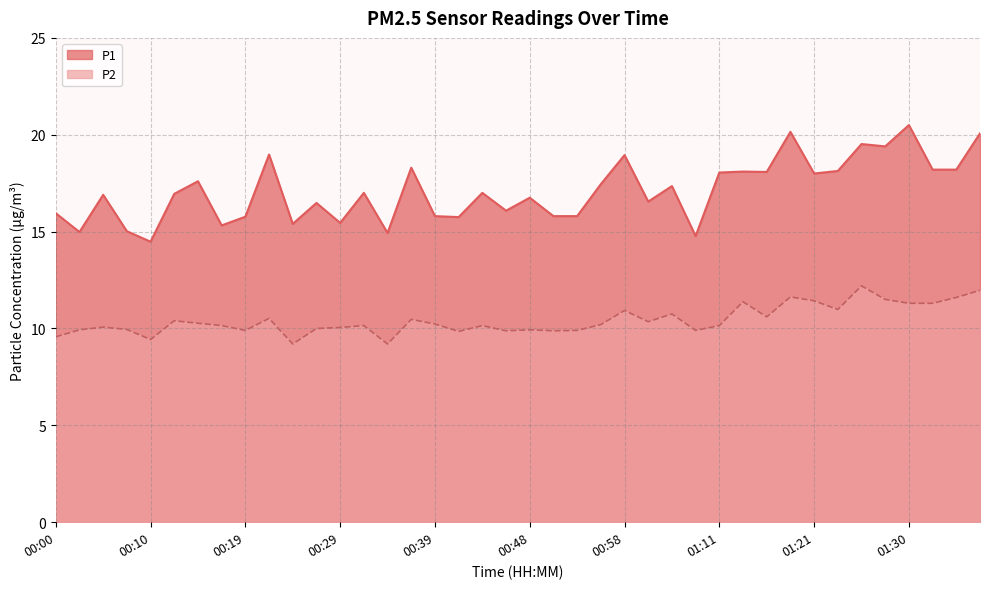

The P1 series shows 14.9 at 00:34. True or false?

True